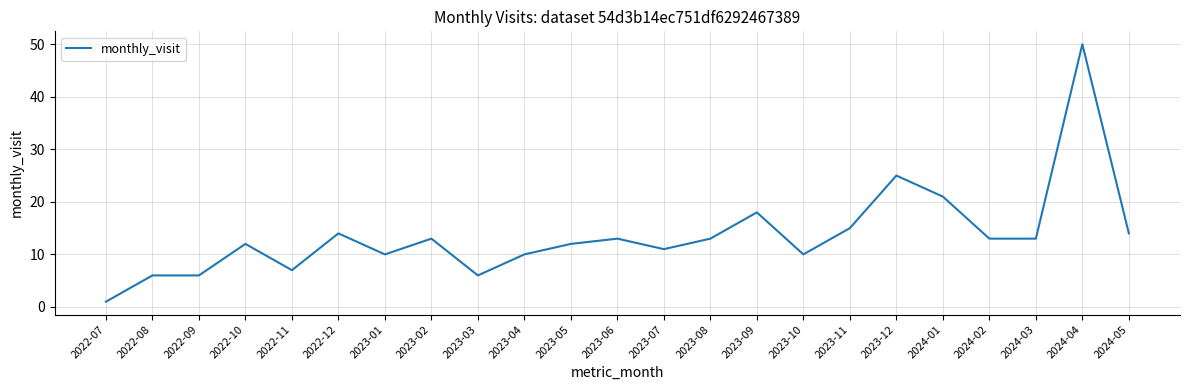

At which label does the data first exceed 13?

2022-12